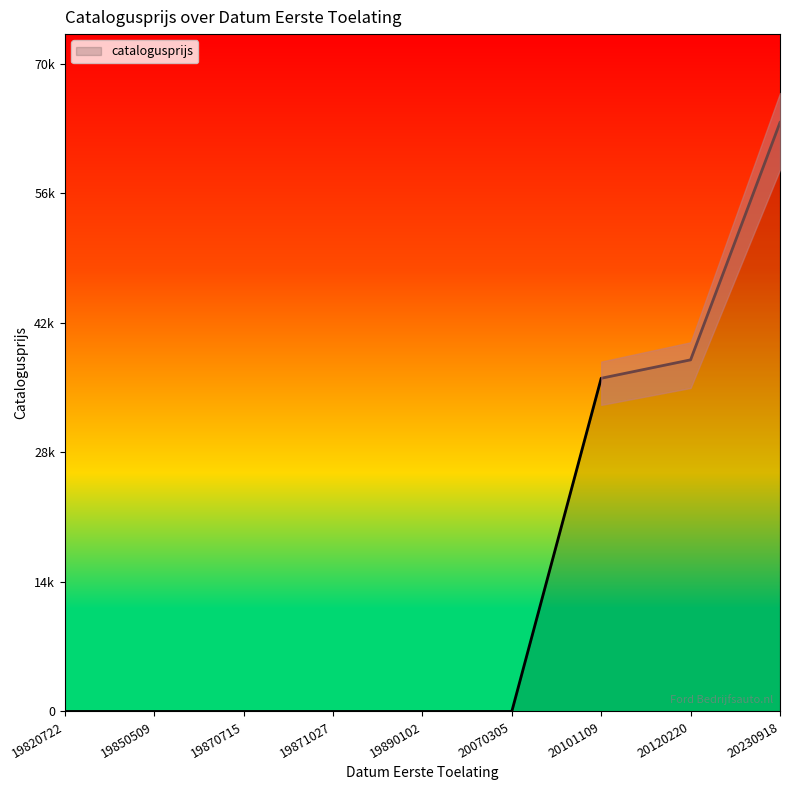

Reading left to right, what are all the values shown in this chart?

20070305=0	19820722=0	19850509=0	19870715=0	19871027=0	20230918=64466	20101109=36470	19890102=0	20120220=38484